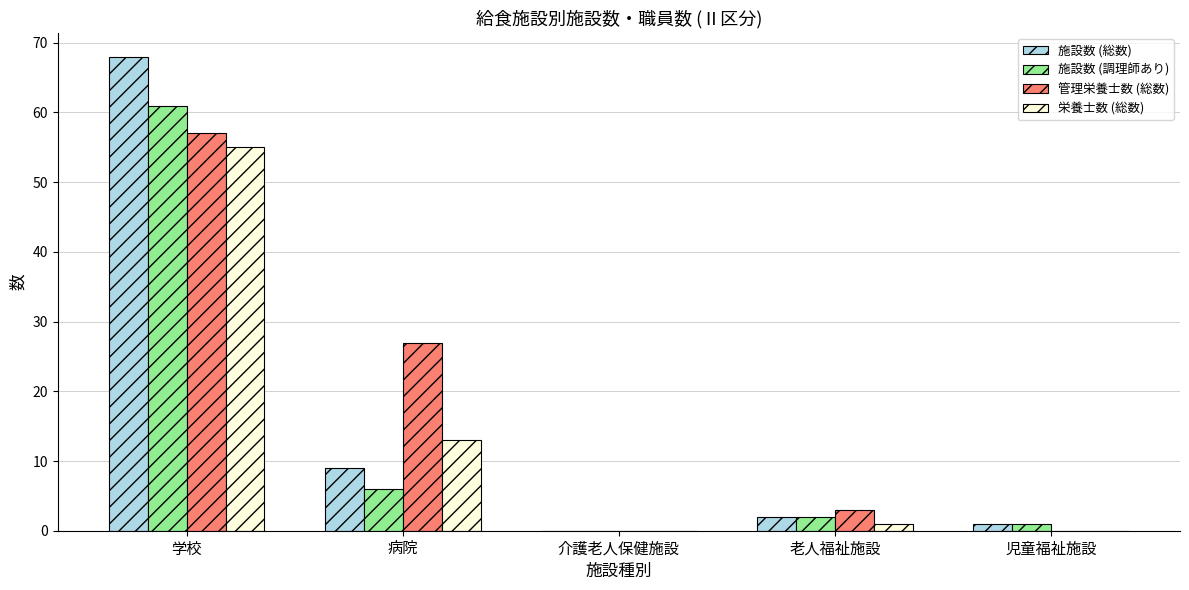

At which category is the sum across all series the highest?

学校